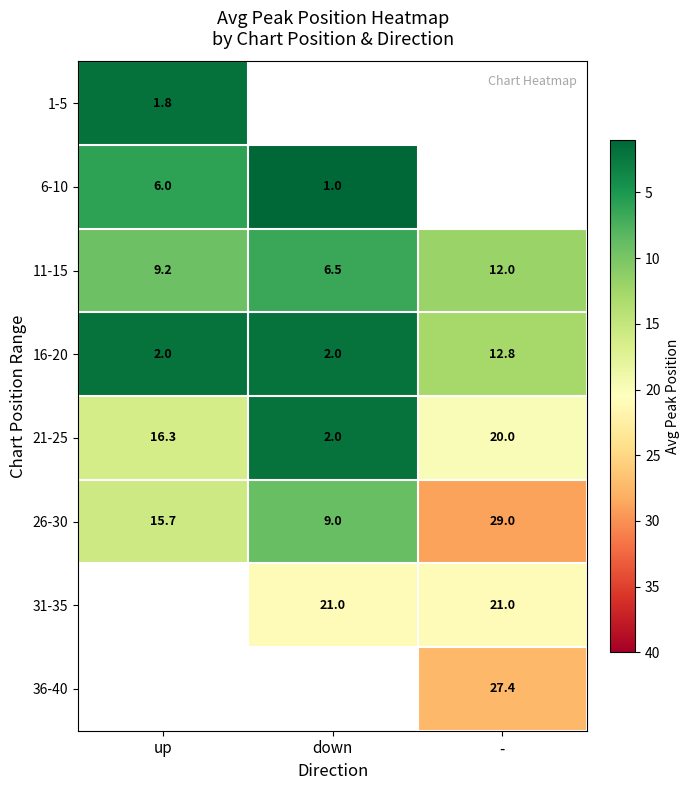

What is the sum of the 26-30 values at - and up?

44.7